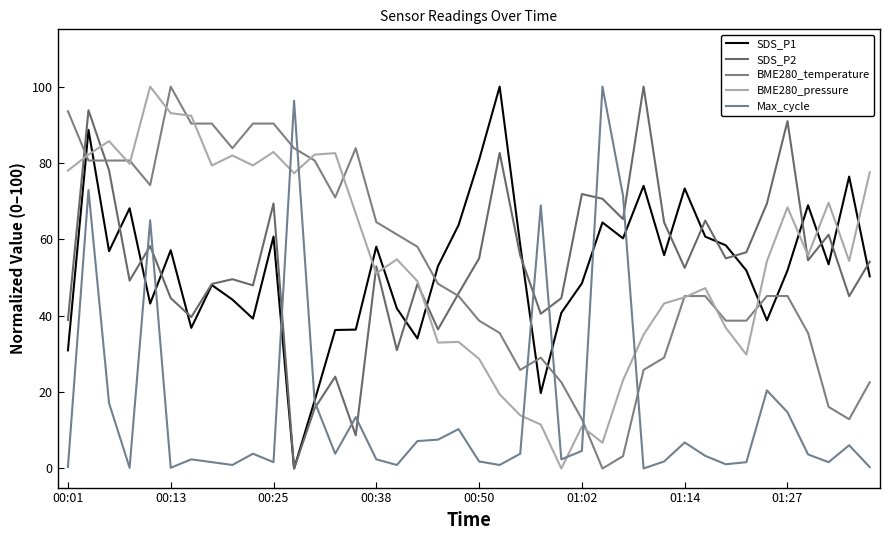

What are all the series names shown in the legend?

SDS_P1, SDS_P2, BME280_temperature, BME280_pressure, Max_cycle